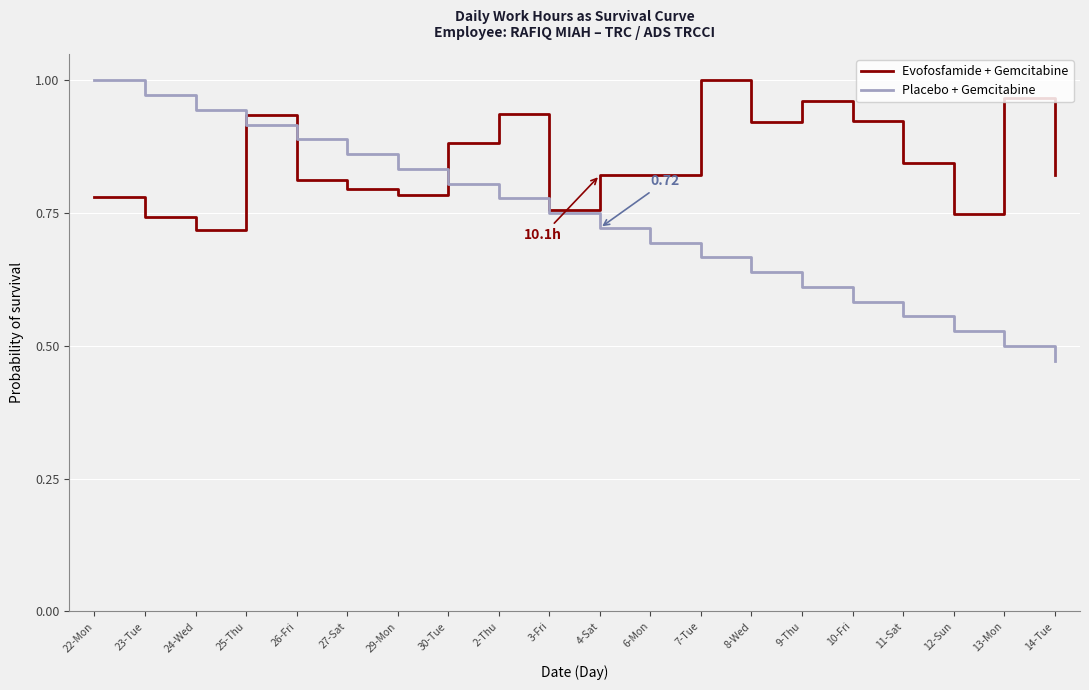

Is the value of Placebo + Gemcitabine at 27-Sat greater than the value of Evofosfamide + Gemcitabine at 10-Fri?

No